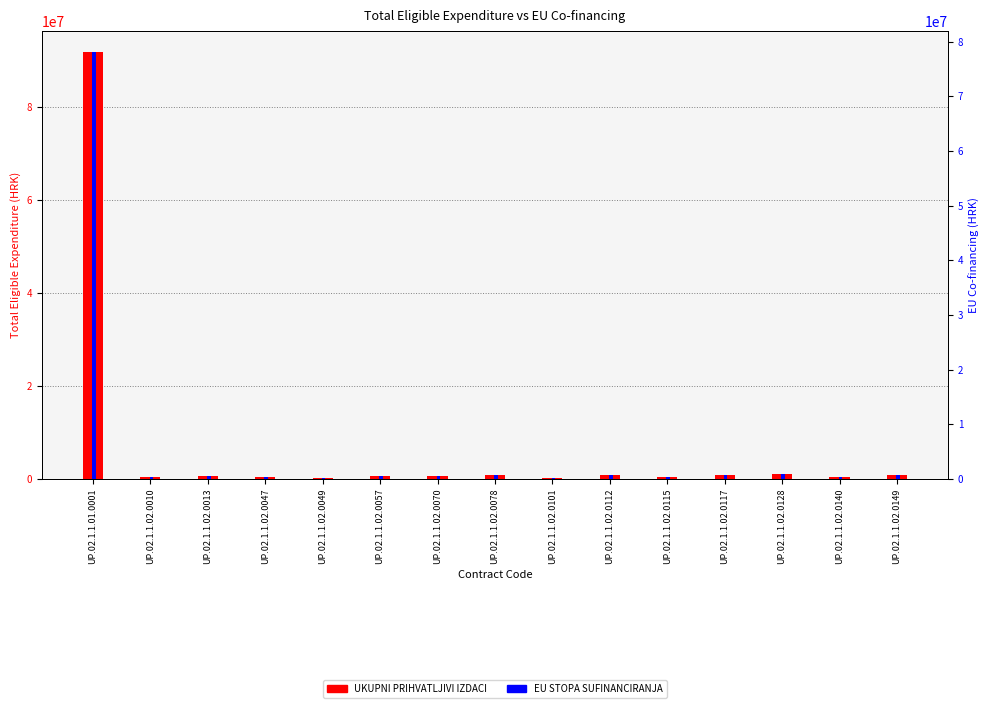

Which label corresponds to the largest value in the chart?

UP.02.1.1.01.0001